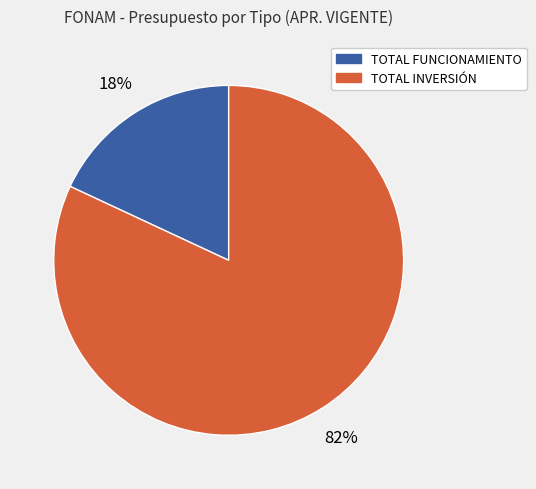

What percentage is the TOTAL INVERSIÓN slice, to the nearest percent?

82%